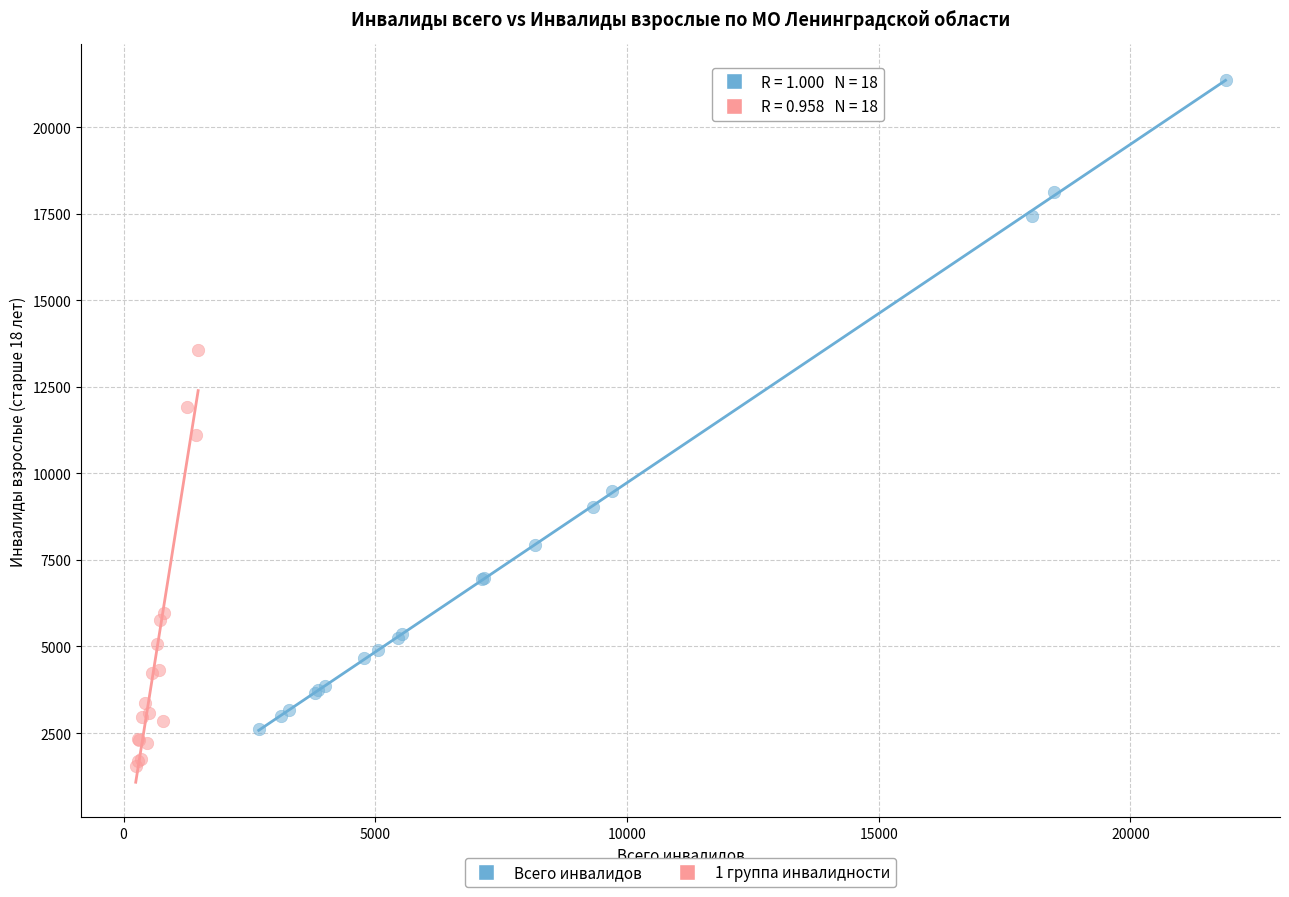

Which series contains the highest Y value?

Всего инвалидов